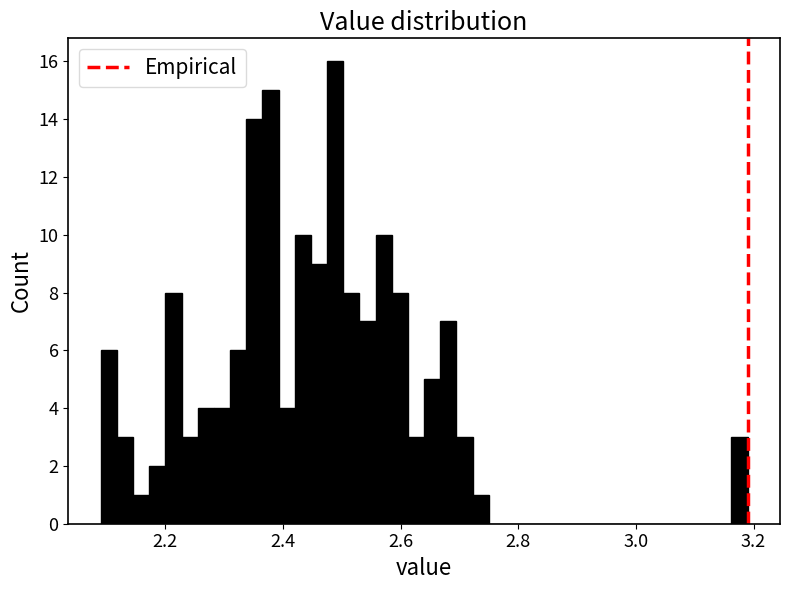

Read against the x-axis, roughly where is the centre of the tallest bar?

2.48